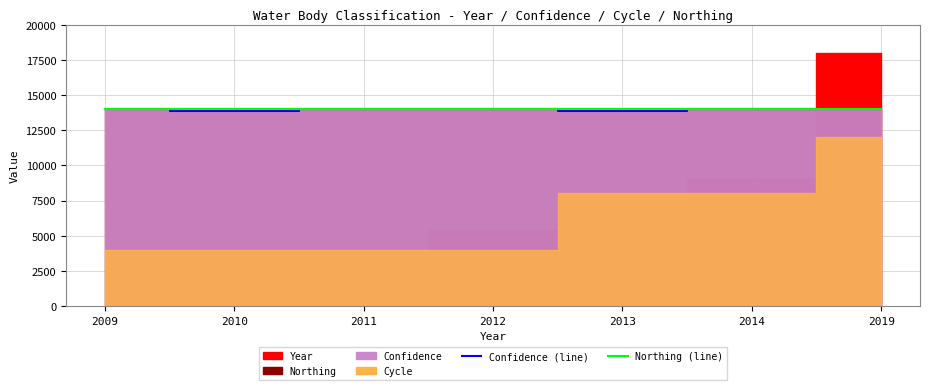

True or false: Confidence (line) and Northing (line) cross at least once.

False